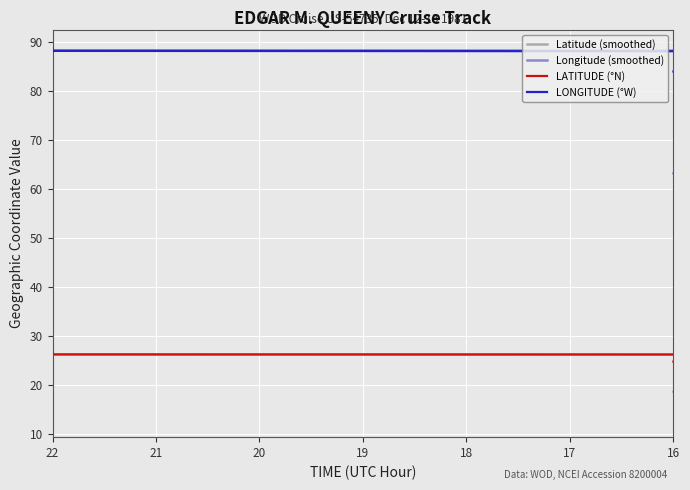

What is the label of the 4th point from the left?

19